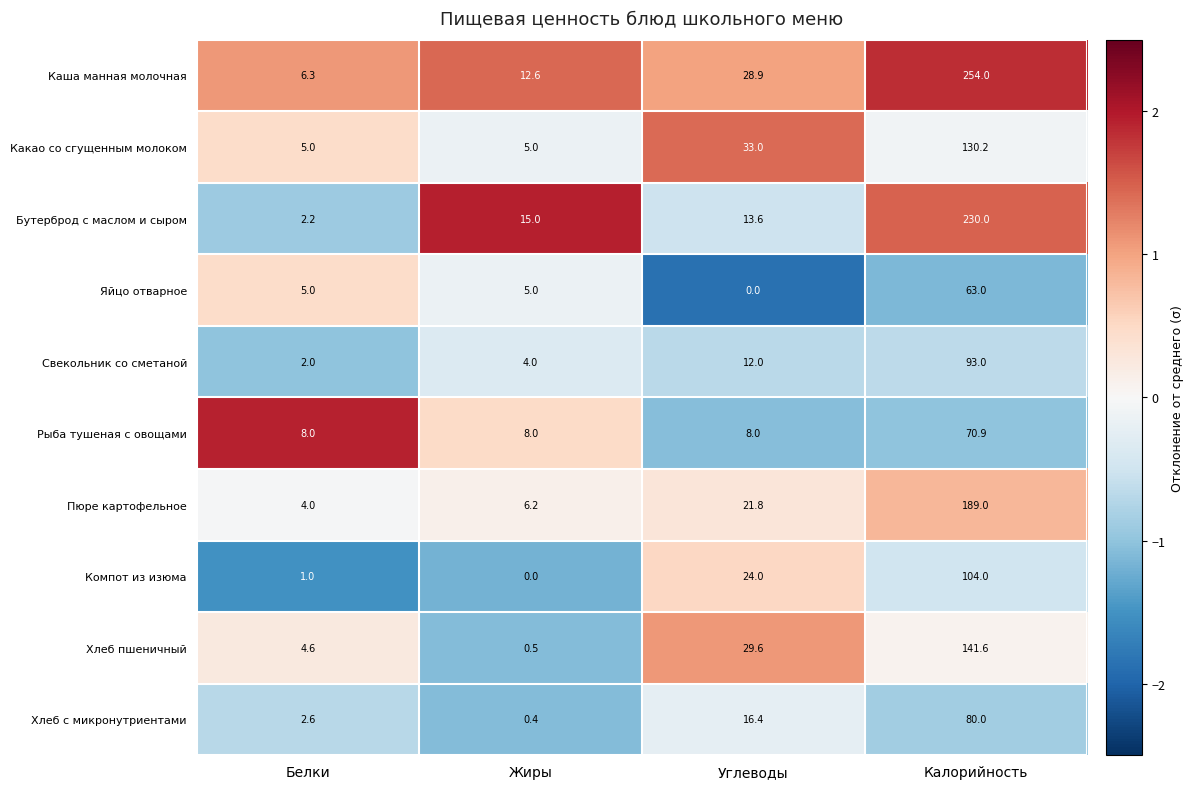

How many data points in Компот из изюма are less than 24?

2